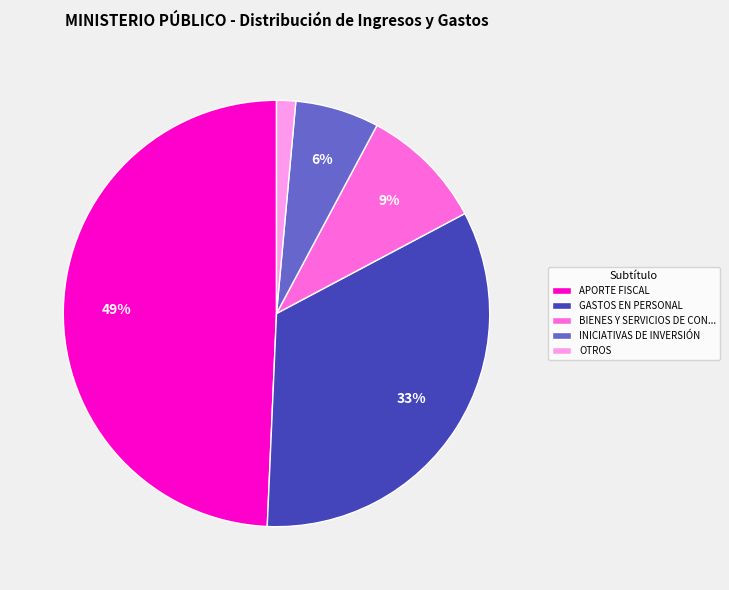

To the nearest percent, what is the difference between the INICIATIVAS DE INVERSIÓN and OTROS slice percentages?

5%